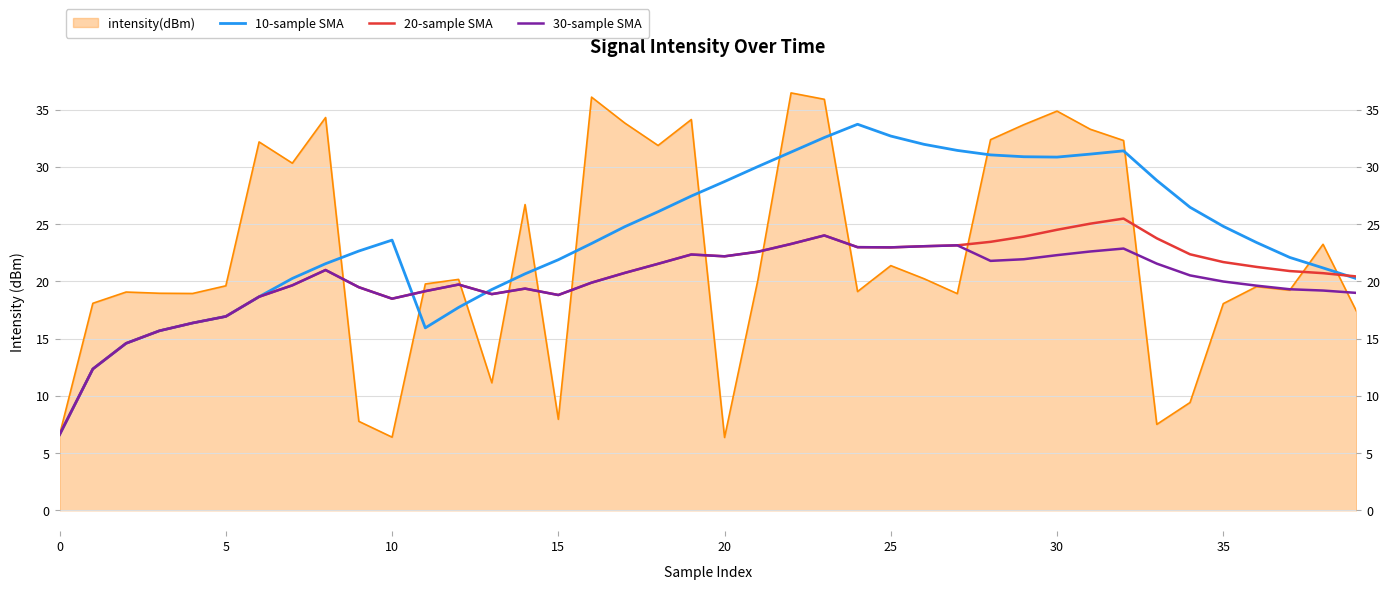

Where is the first local minimum for 30-sample SMA?

10